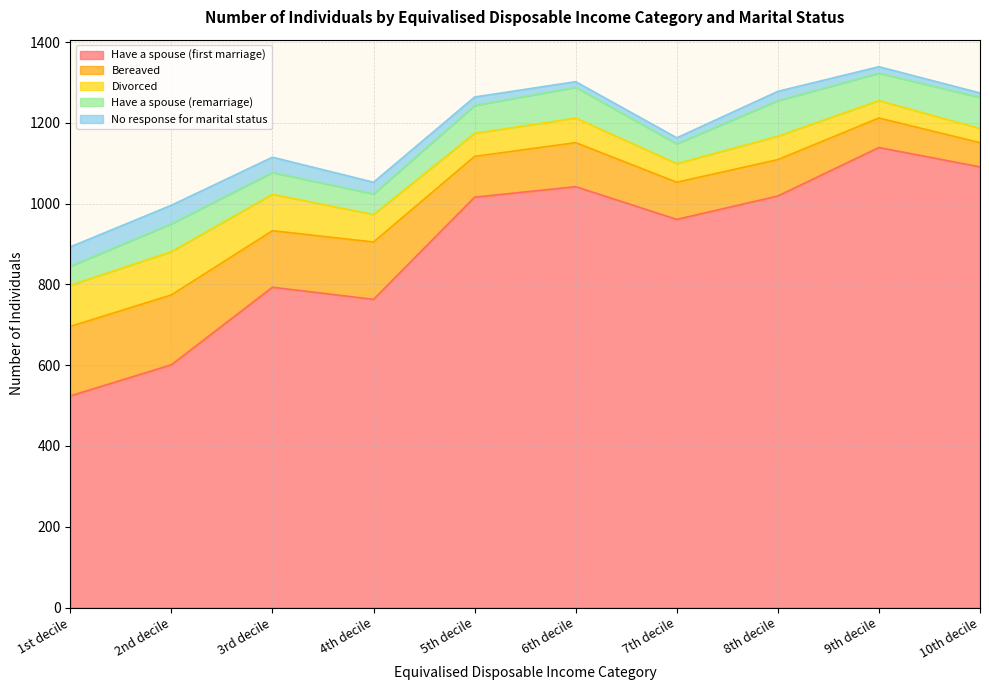

What is the sum of the Divorced values at 4th decile and 1st decile?

170